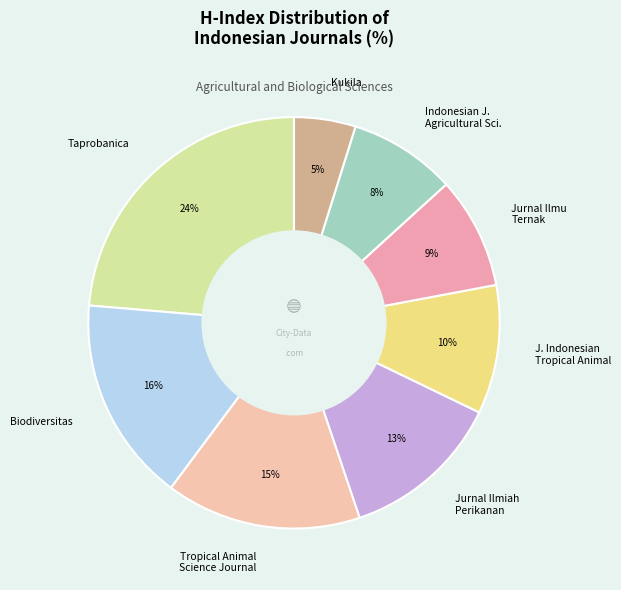

To the nearest percent, what is the difference between the largest and smallest slice percentages?

19%